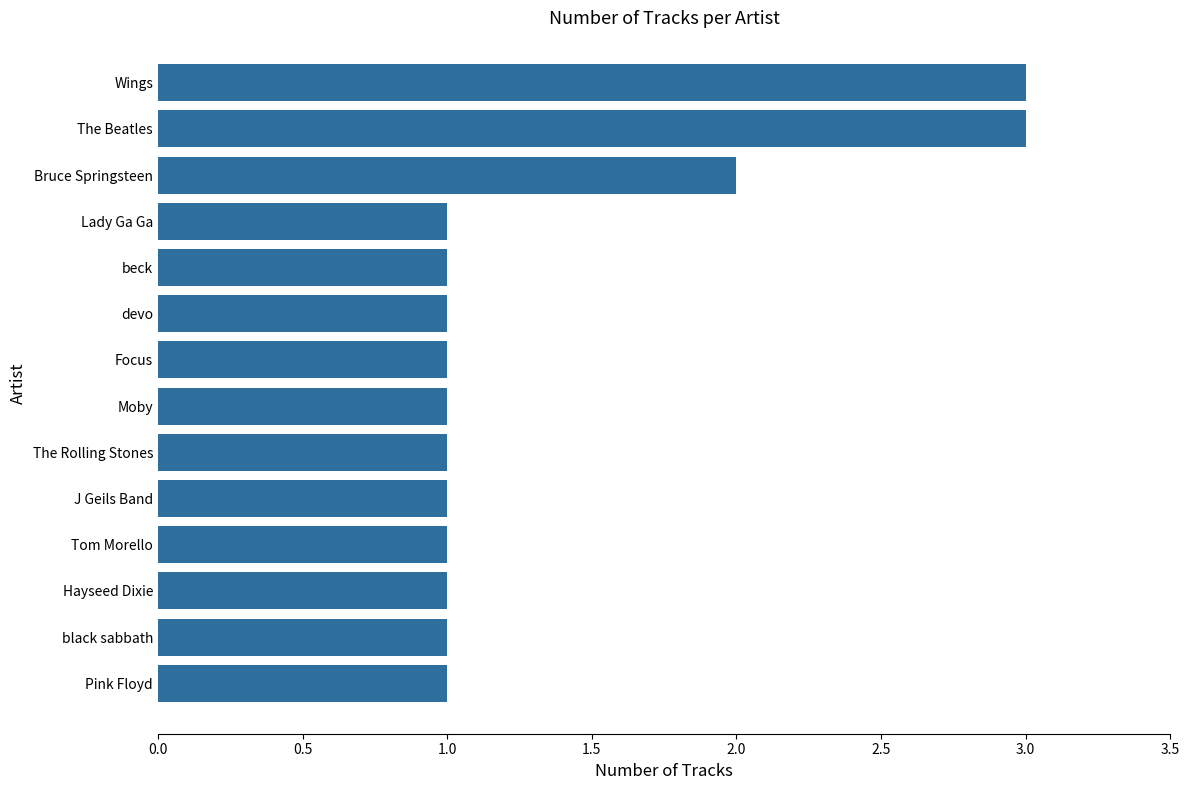

What is the minimum value shown in the chart?

1